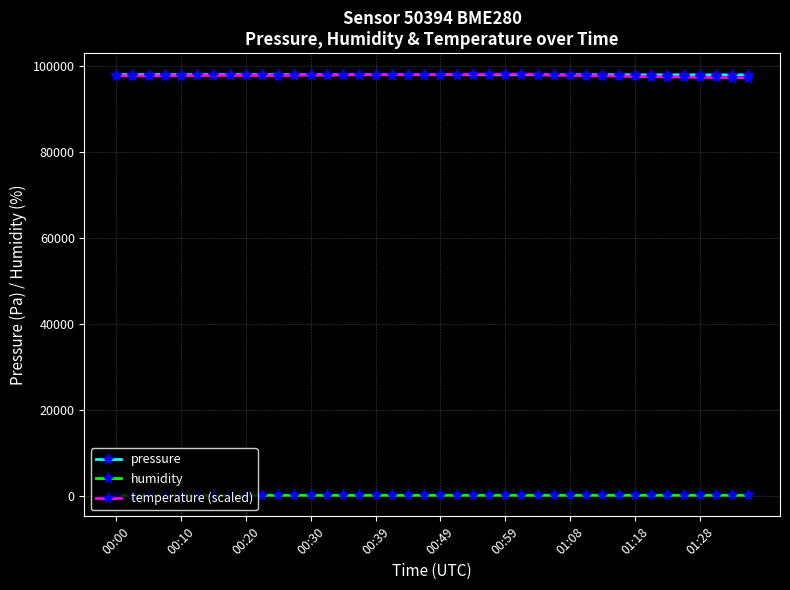

What is the maximum value for pressure?

97922.5